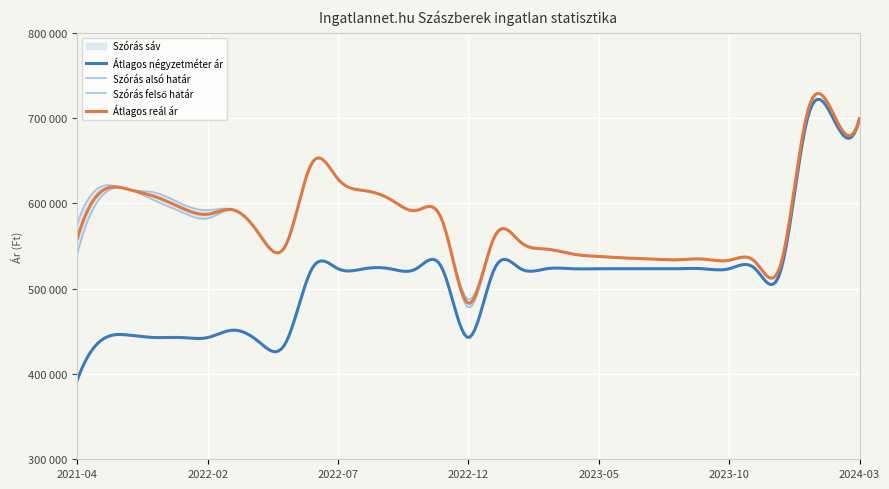

What is the total value across all series at 2024-01?

2817743